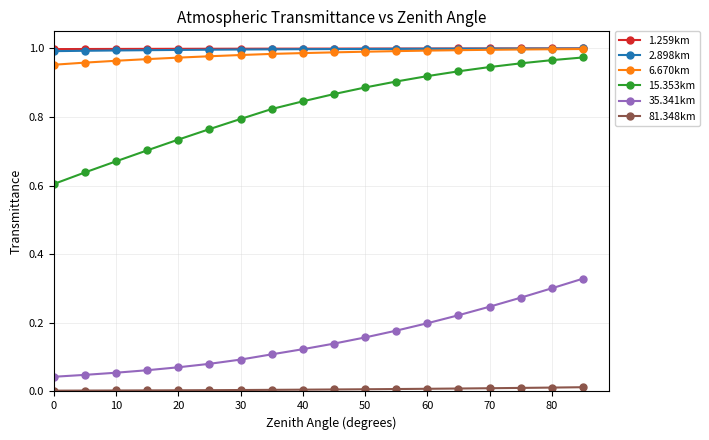

Which series has the widest spread of values?

15.353km